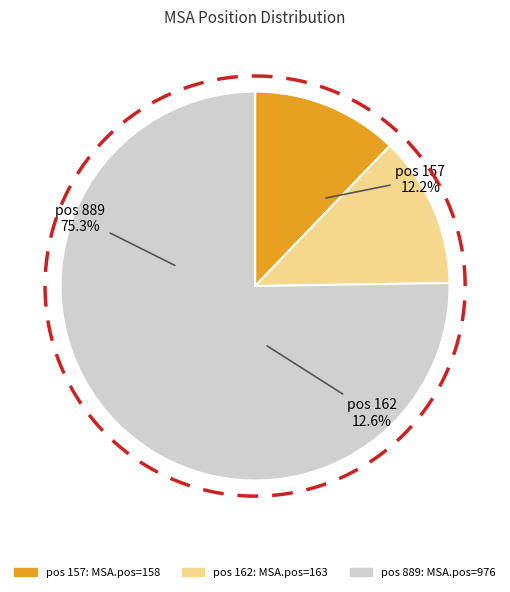

To the nearest percent, what portion does 157 represent?

12%